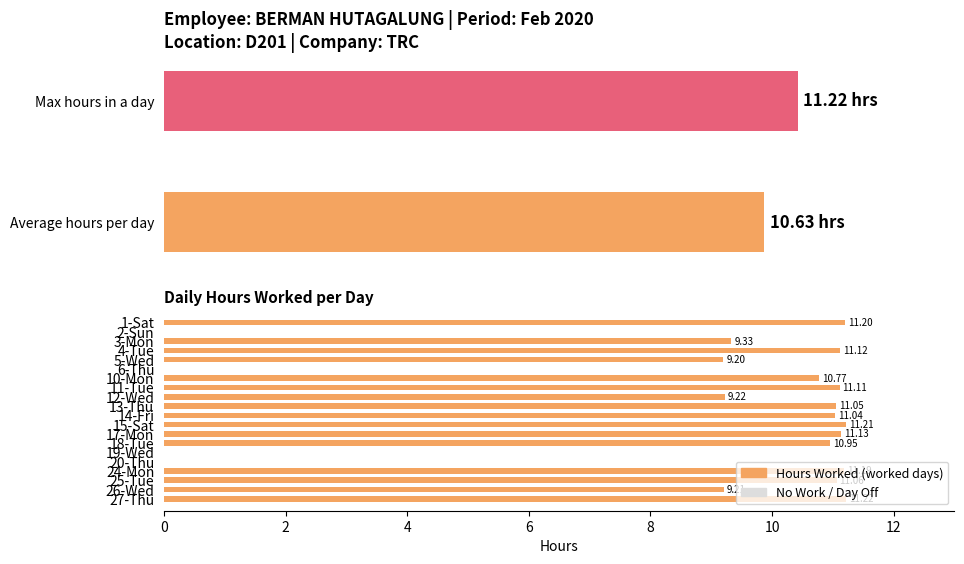

Reading right to left, what are all the values shown in this chart?

11.2	9.2	11.1	11.2	0.0	0.0	10.9	11.1	11.2	11.0	11.1	9.2	11.1	10.8	0.0	9.2	11.1	9.3	0.0	11.2